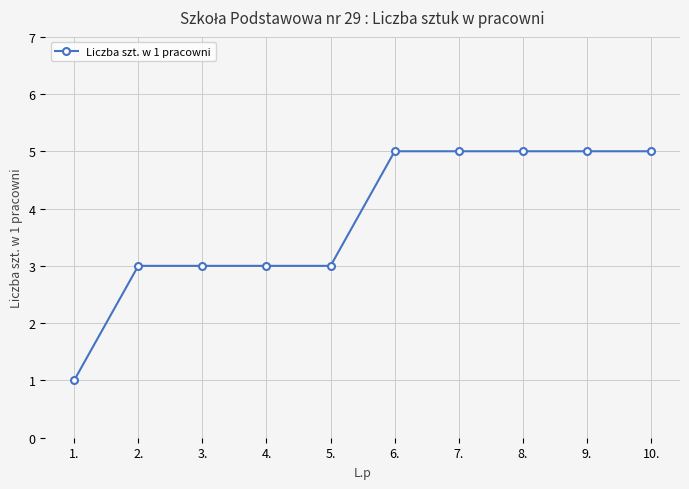

What is the change in value from 2. to 8.?

+2